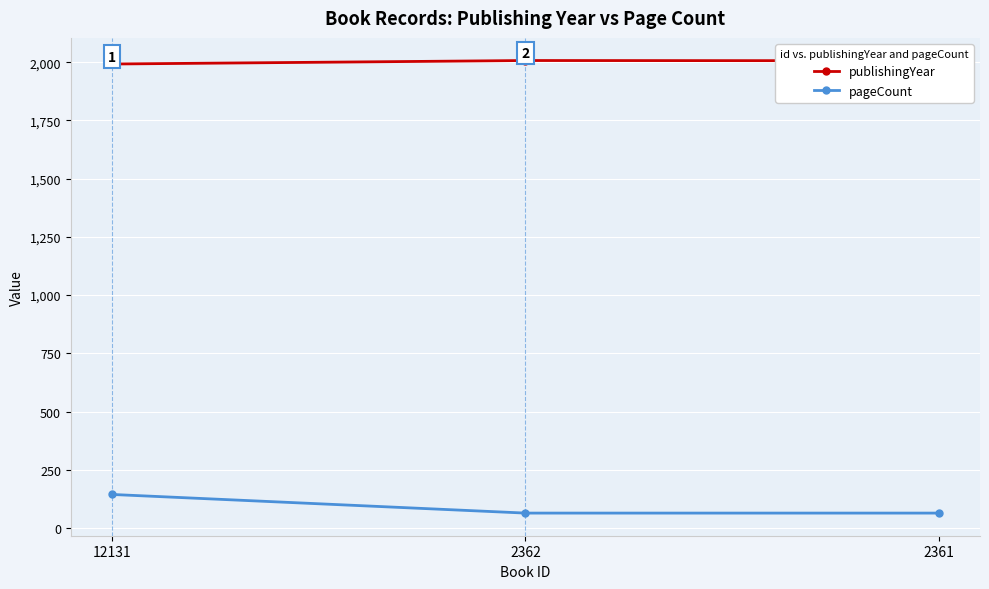

What is the difference between the highest and lowest values at 12131?

1848